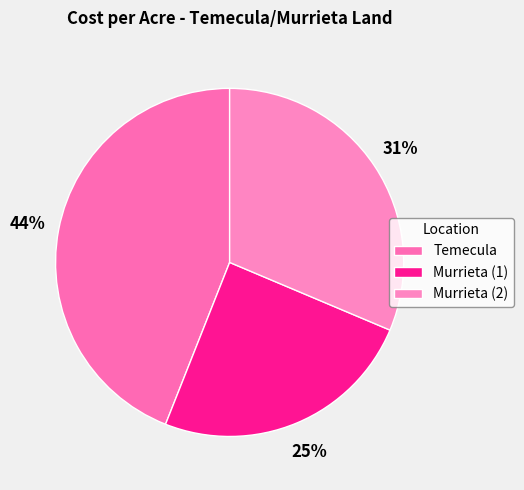

To the nearest percent, what percentage of the pie is Temecula?

44%